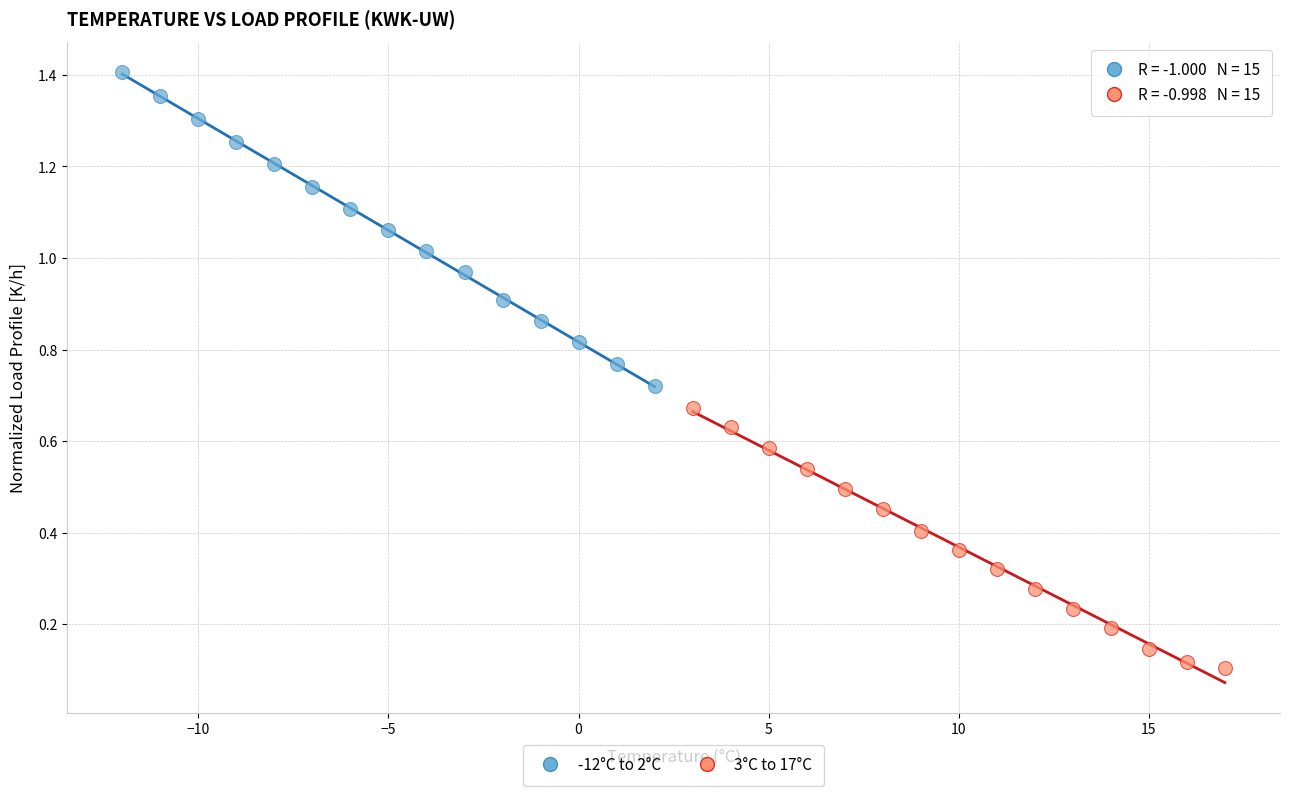

Which series reaches the minimum Y coordinate?

3°C to 17°C